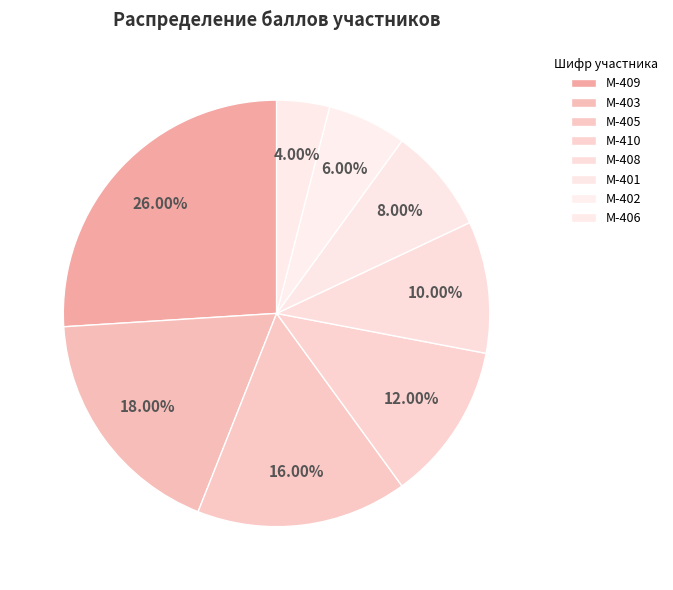

True or false: М-402 accounts for 6% of the total.

True